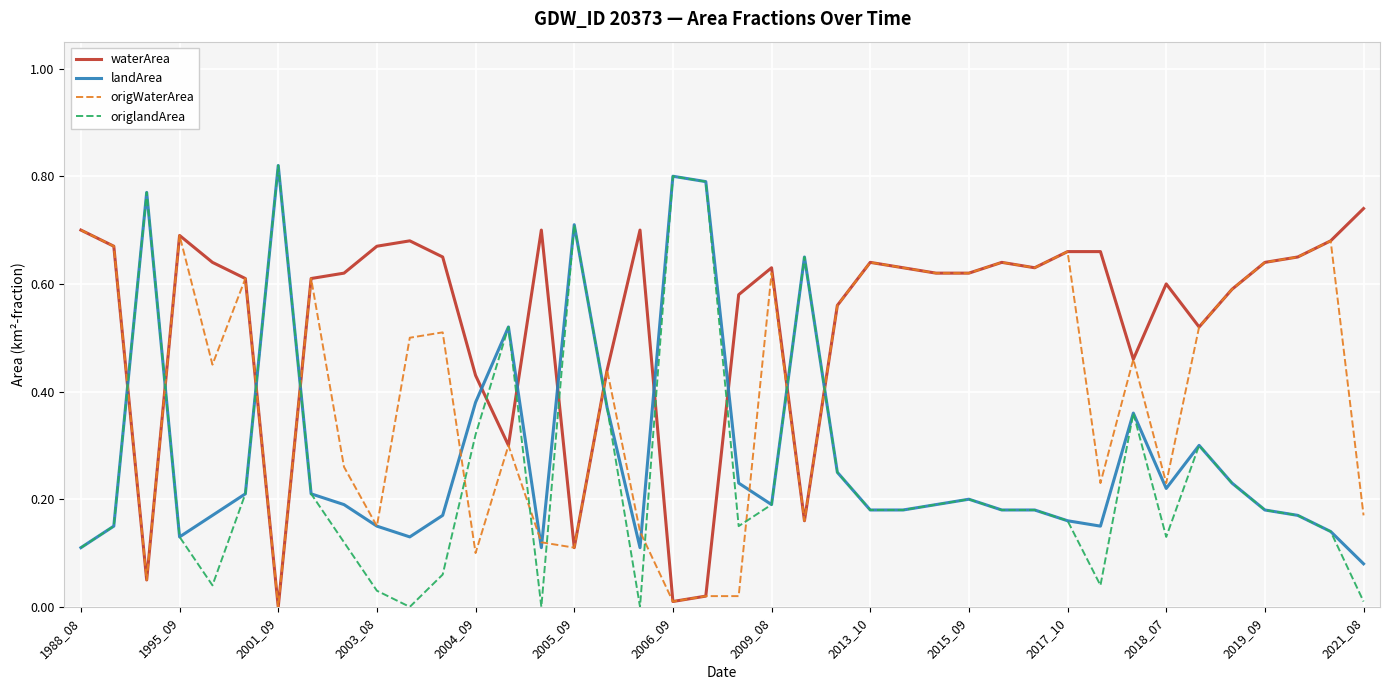

Which series ends up on top after the final intersection of waterArea and origlandArea?

waterArea